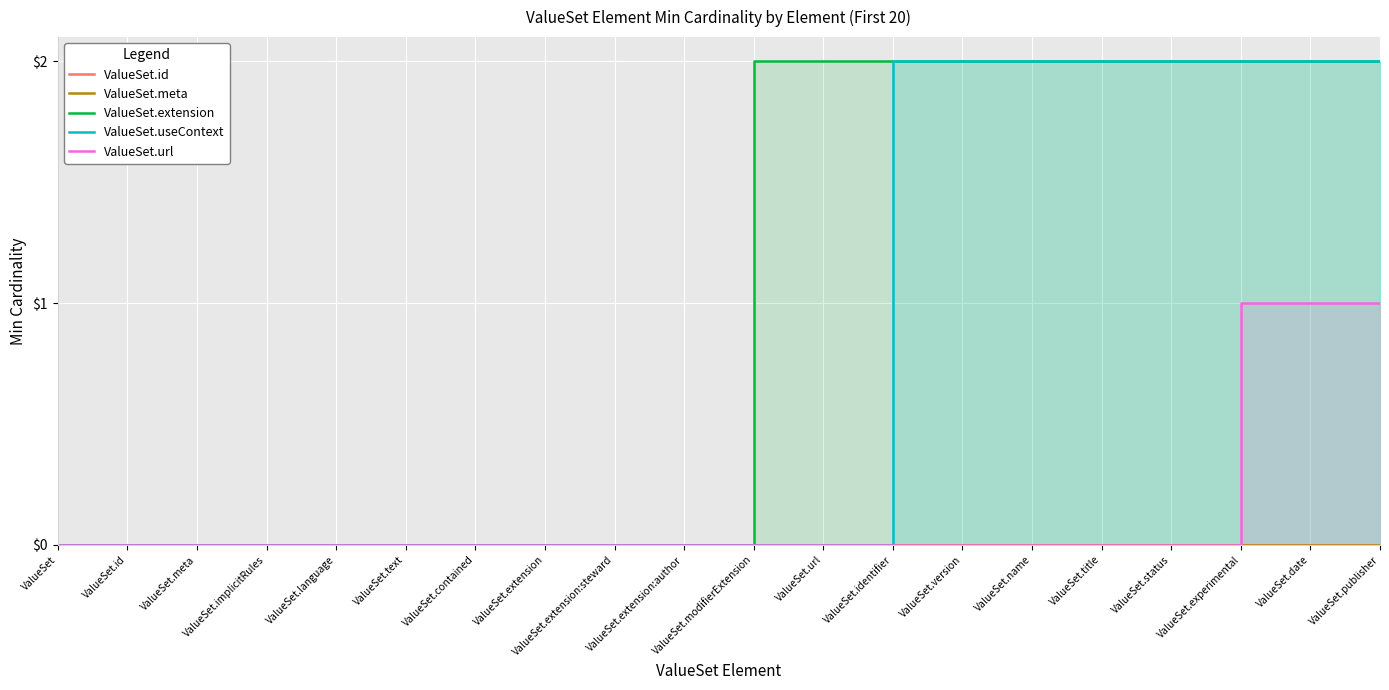

The ValueSet.url series shows 0 at ValueSet.language. True or false?

True